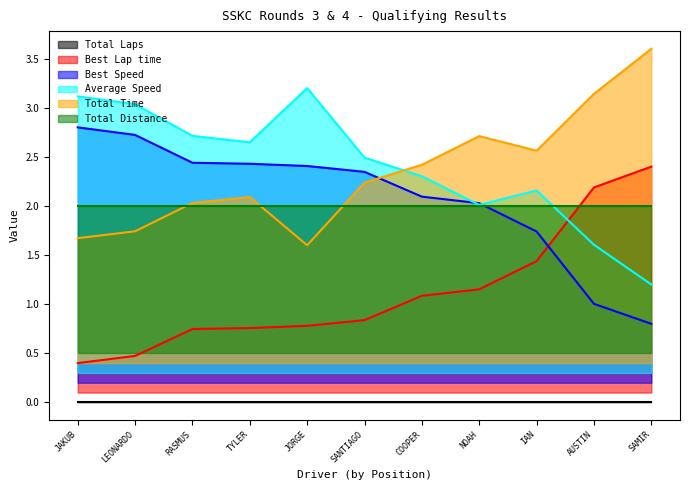

True or false: Average Speed has a value of 4.9 at LEONARDO.

False